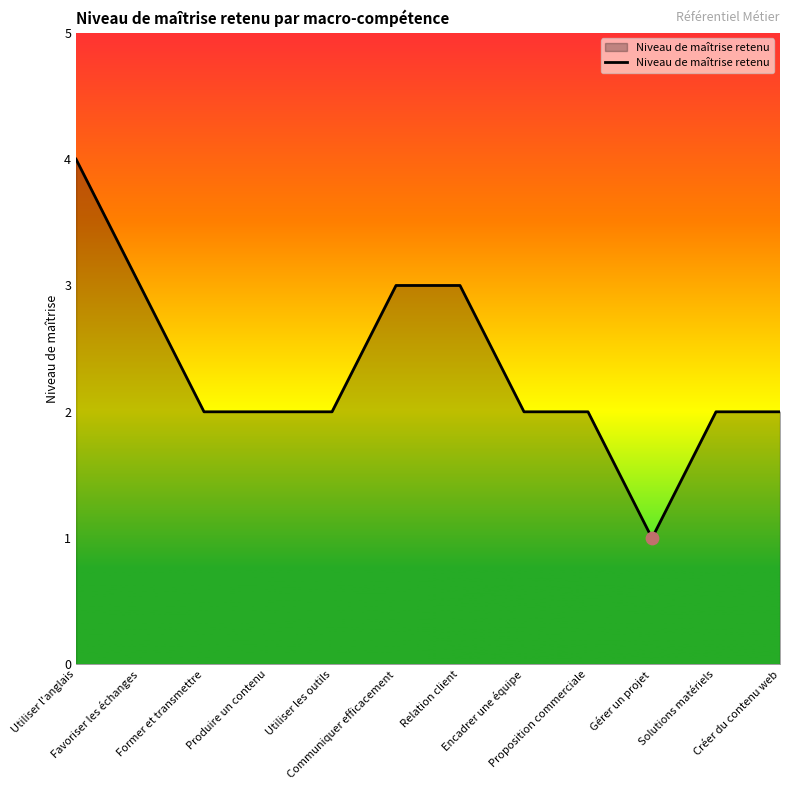

What is the maximum value shown in the chart?

4